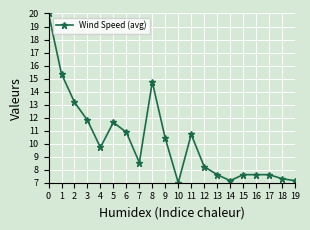

The value at 2 is 13.2. True or false?

True